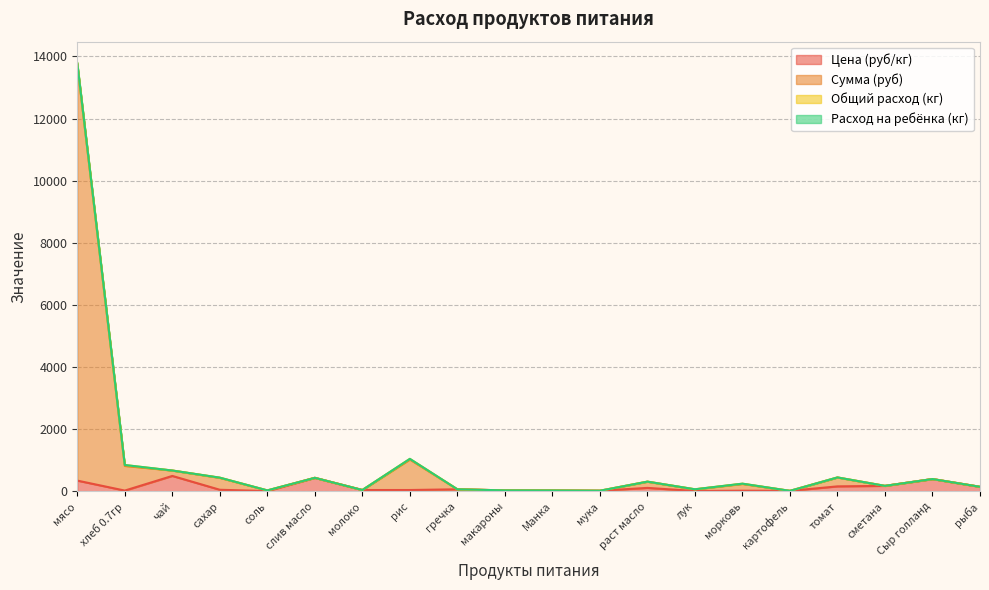

Is the value of Сумма (руб) at лук greater than the value of Цена (руб/кг) at молоко?

Yes